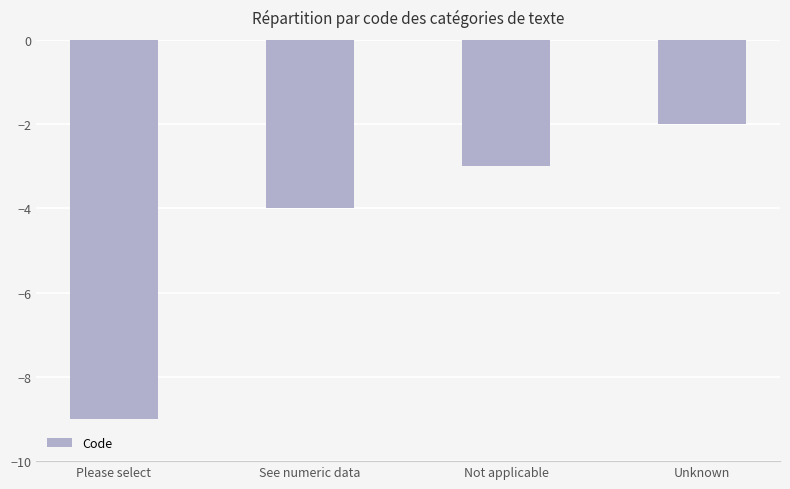

How many data points does each series have?

4